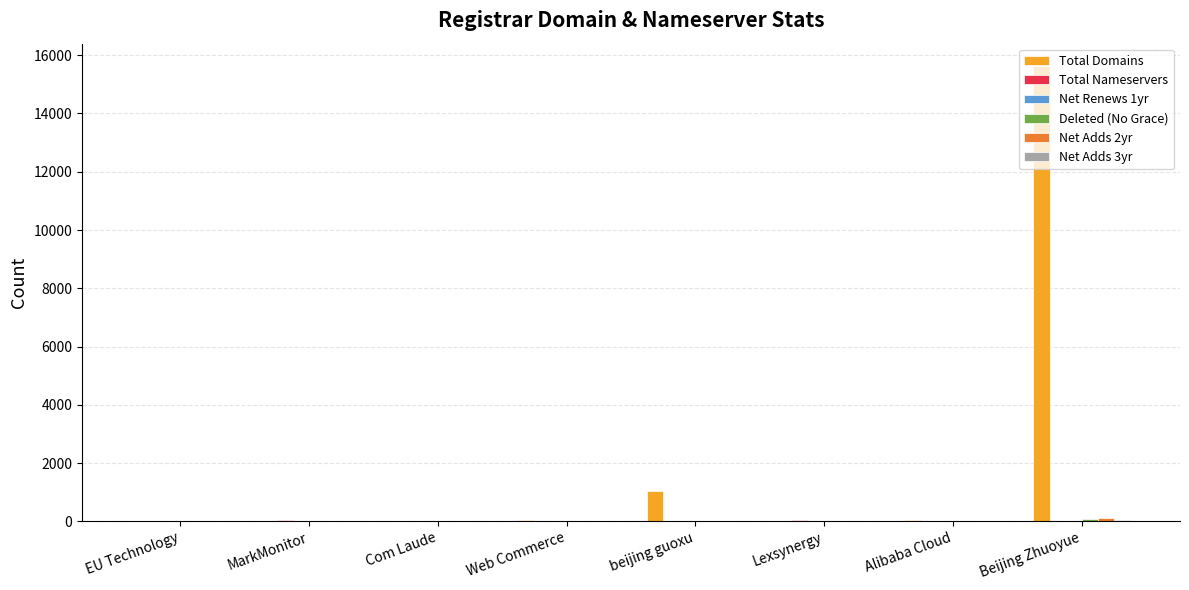

Where is Total Domains nearest to the value 7814?

beijing guoxu